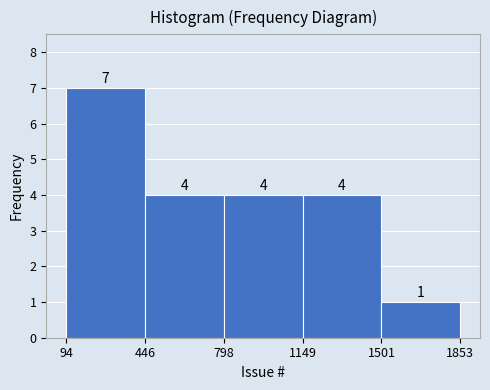

Reading left to right, list every bar in this chart as the range it spans on the x-axis followed by its height.

94 to 446: 7
446 to 798: 4
798 to 1149: 4
1149 to 1501: 4
1501 to 1853: 1